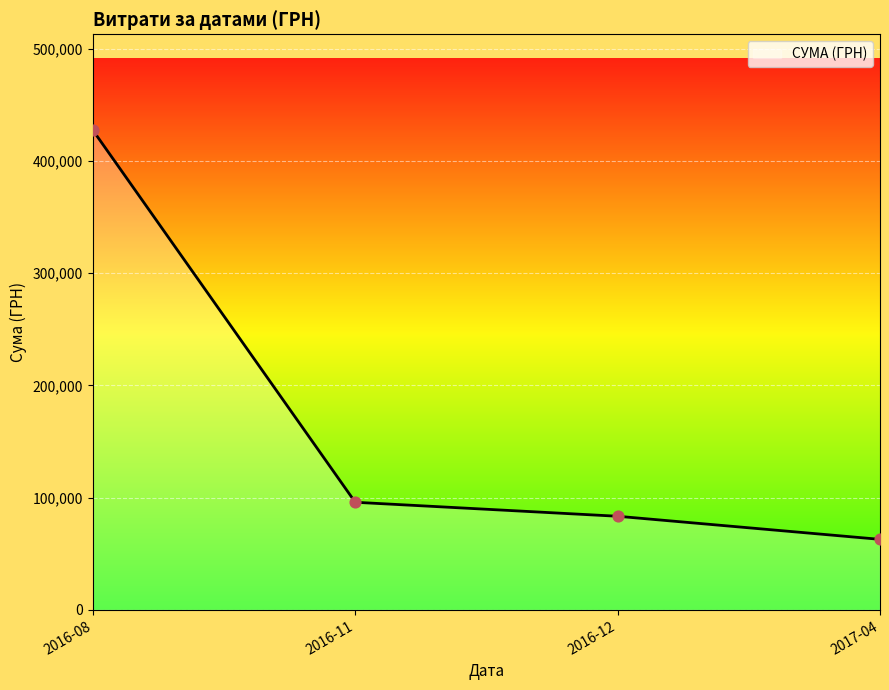

What is the change in value from 2016-08 to 2016-11?

-331330.4